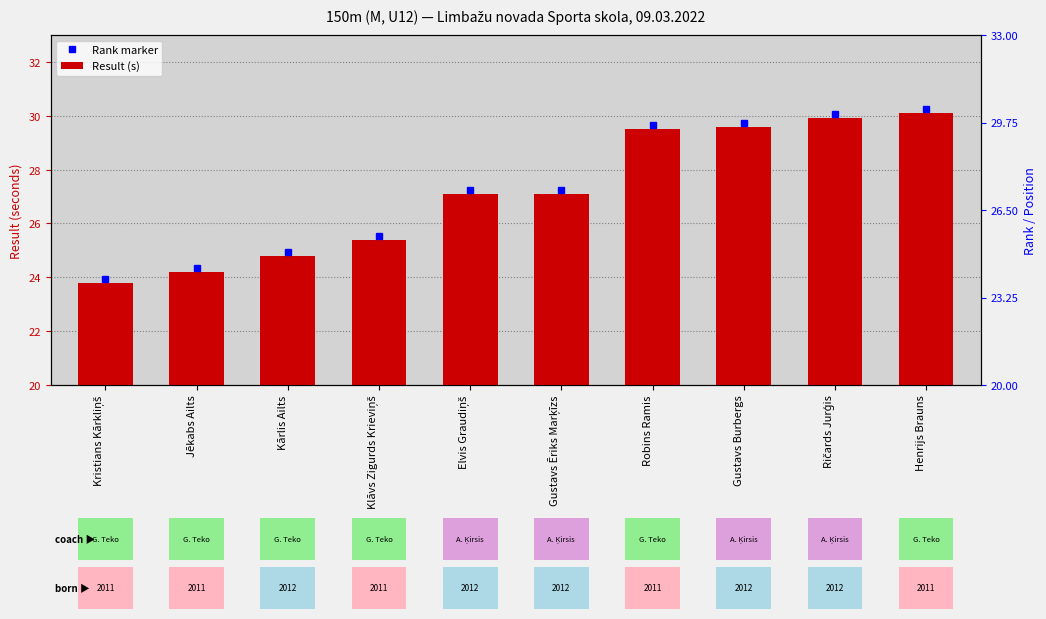

At which category does the chart reach its peak across all series?

Henrijs Brauns